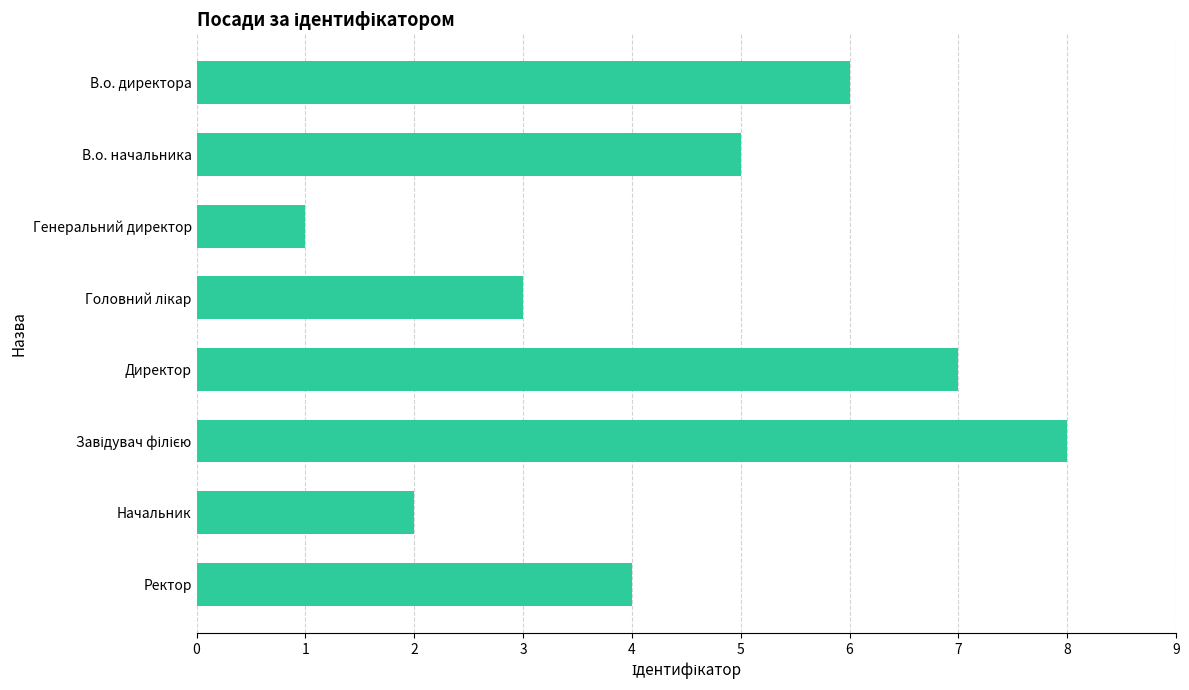

What position from the top is В.о. директора?

1